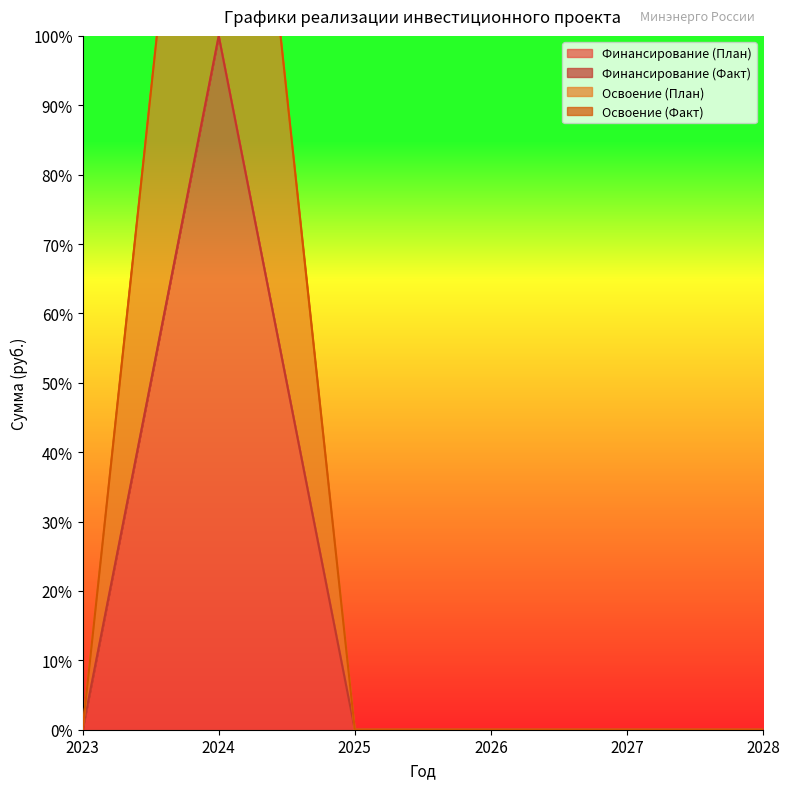

Is it true that Финансирование (План) equals 0.4 at 2024?

False